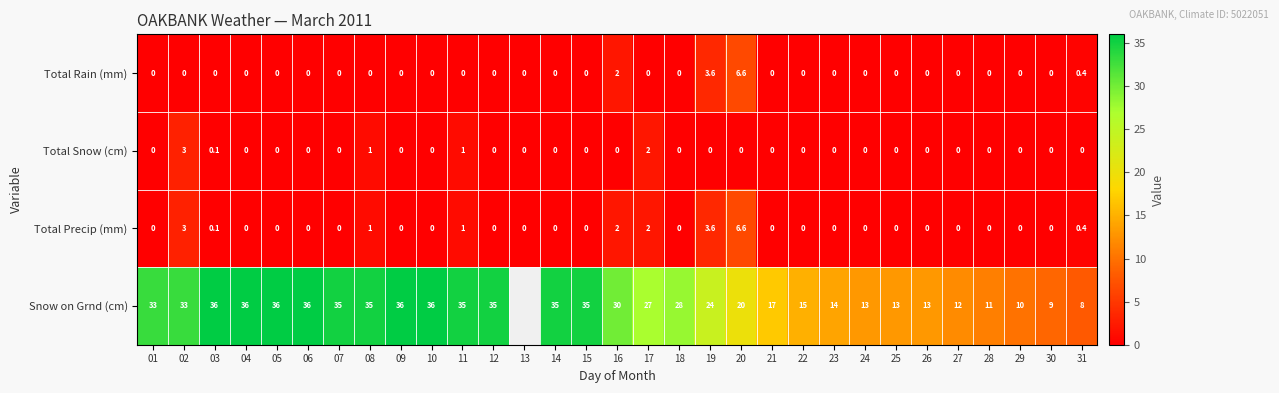

At how many categories does at least one series exceed 19?

19